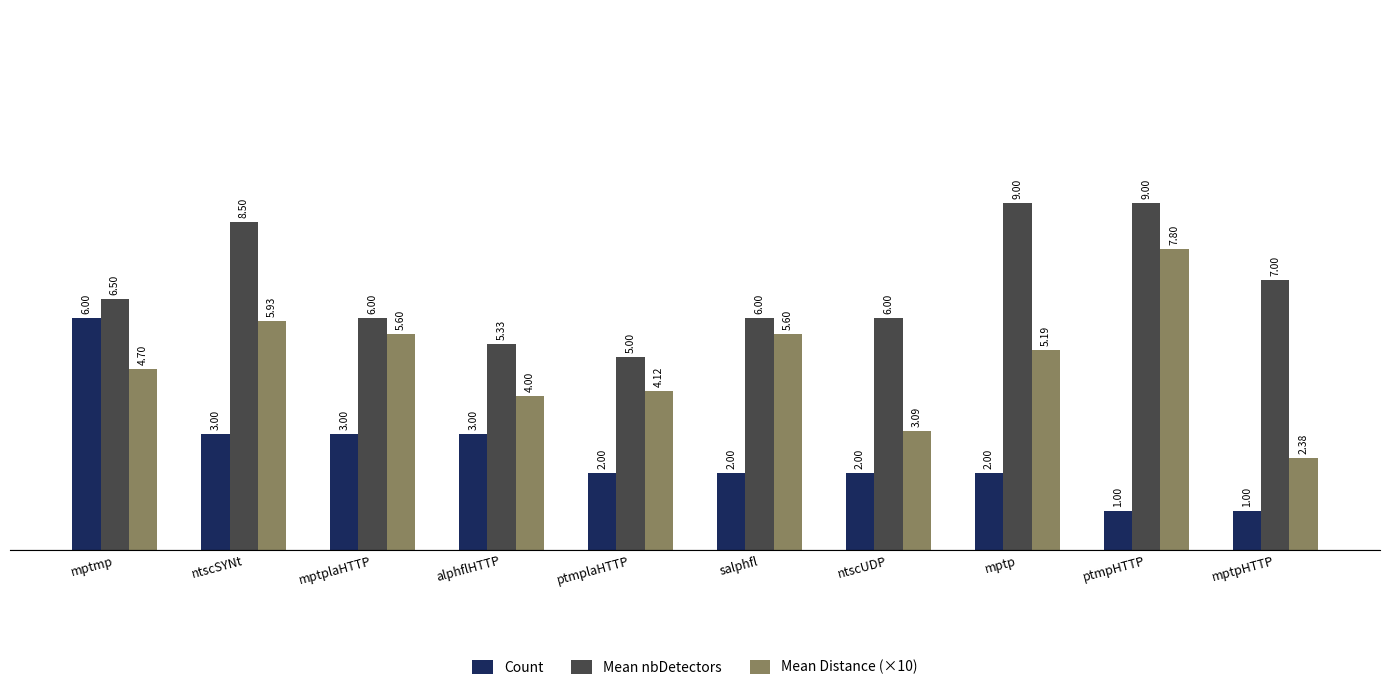

What is the total value across all series at ptmplaHTTP?

11.1